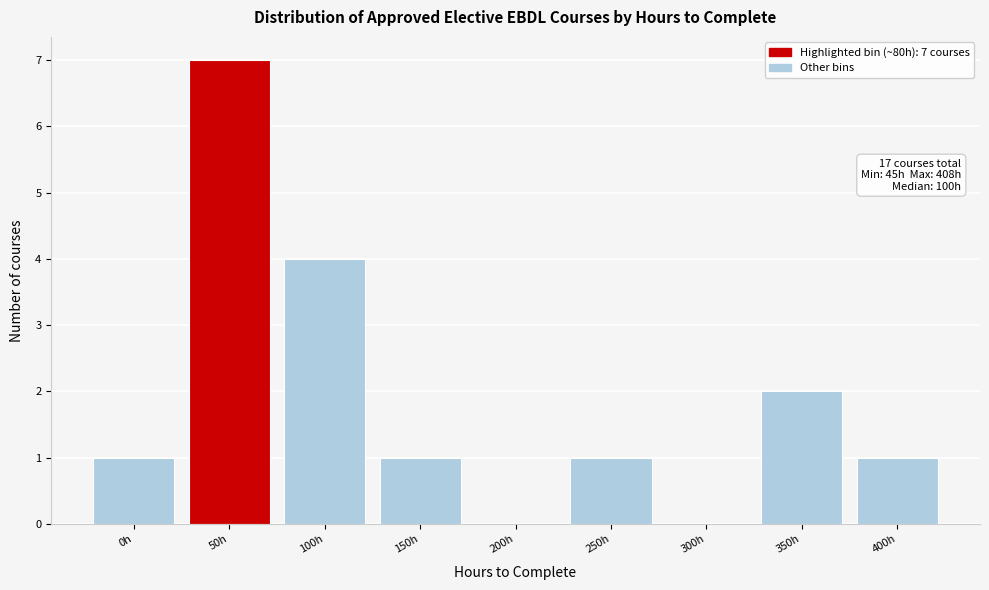

Reading right to left, extract all data points from this chart.

400h=1	350h=2	300h=0	250h=1	200h=0	150h=1	100h=4	50h=7	0h=1